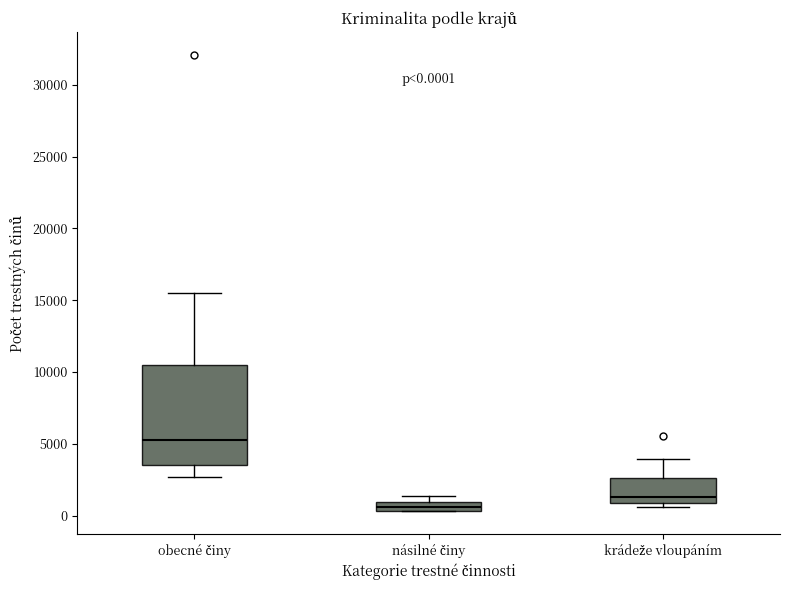

Which box has the lowest median line?

násilné činy